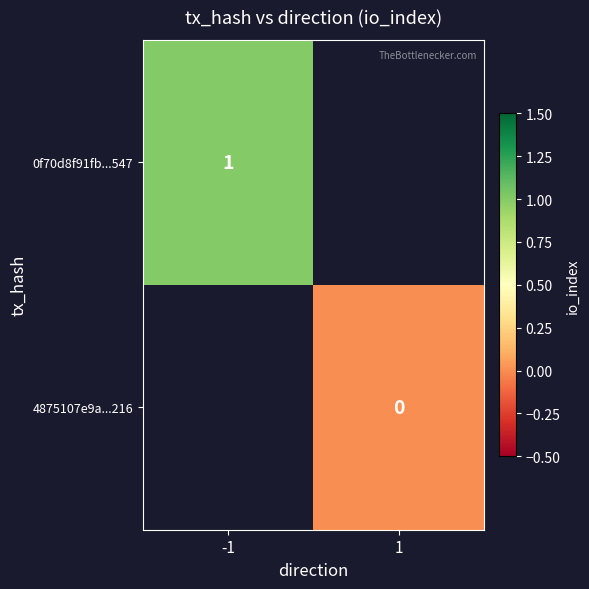

Is the value of 4875107e9a...216 at 1 greater than the value of 0f70d8f91fb...547 at -1?

No